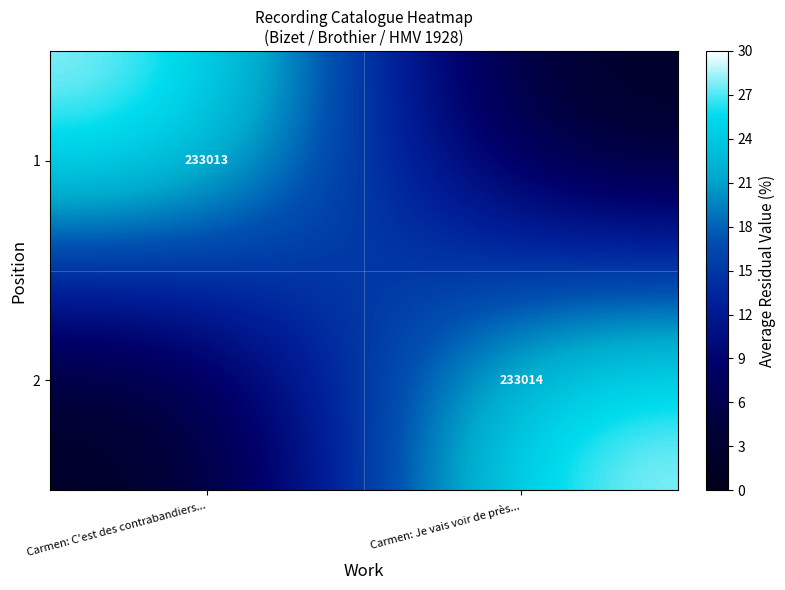

At which category is the sum across all series the highest?

Carmen: C'est des contrabandiers...